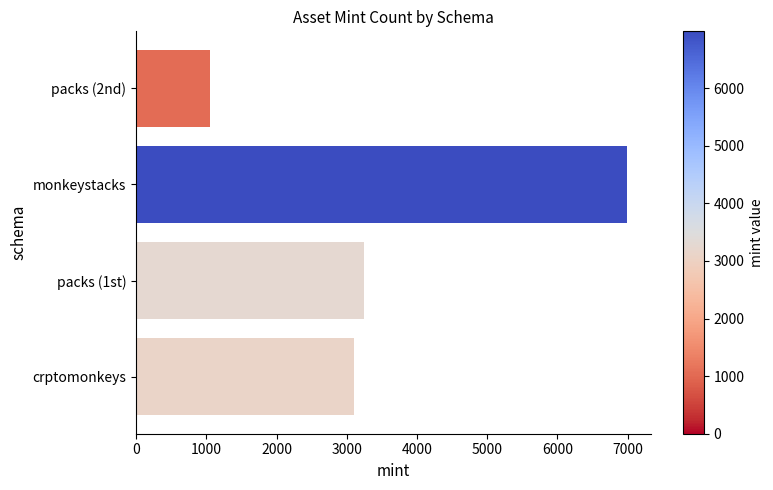

What is the average value?

3597